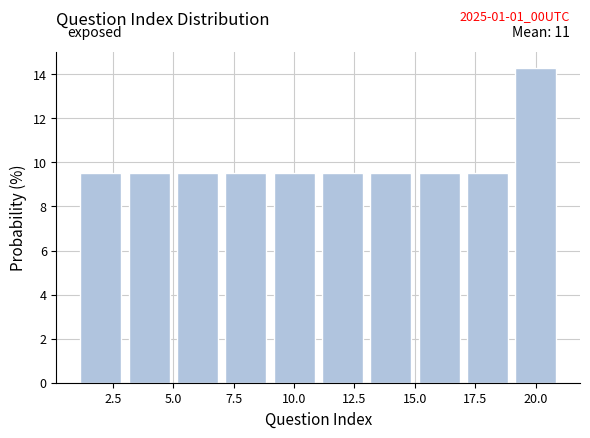

Over which range of the x-axis is the bar tallest?

19 to 21